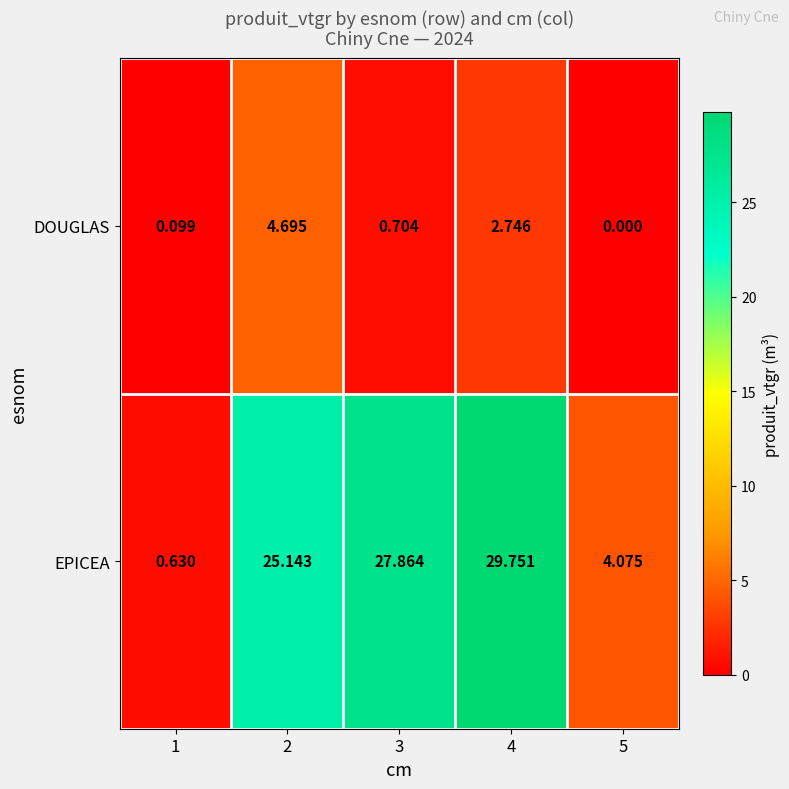

List the series in order of their peak value, lowest first.

DOUGLAS, EPICEA